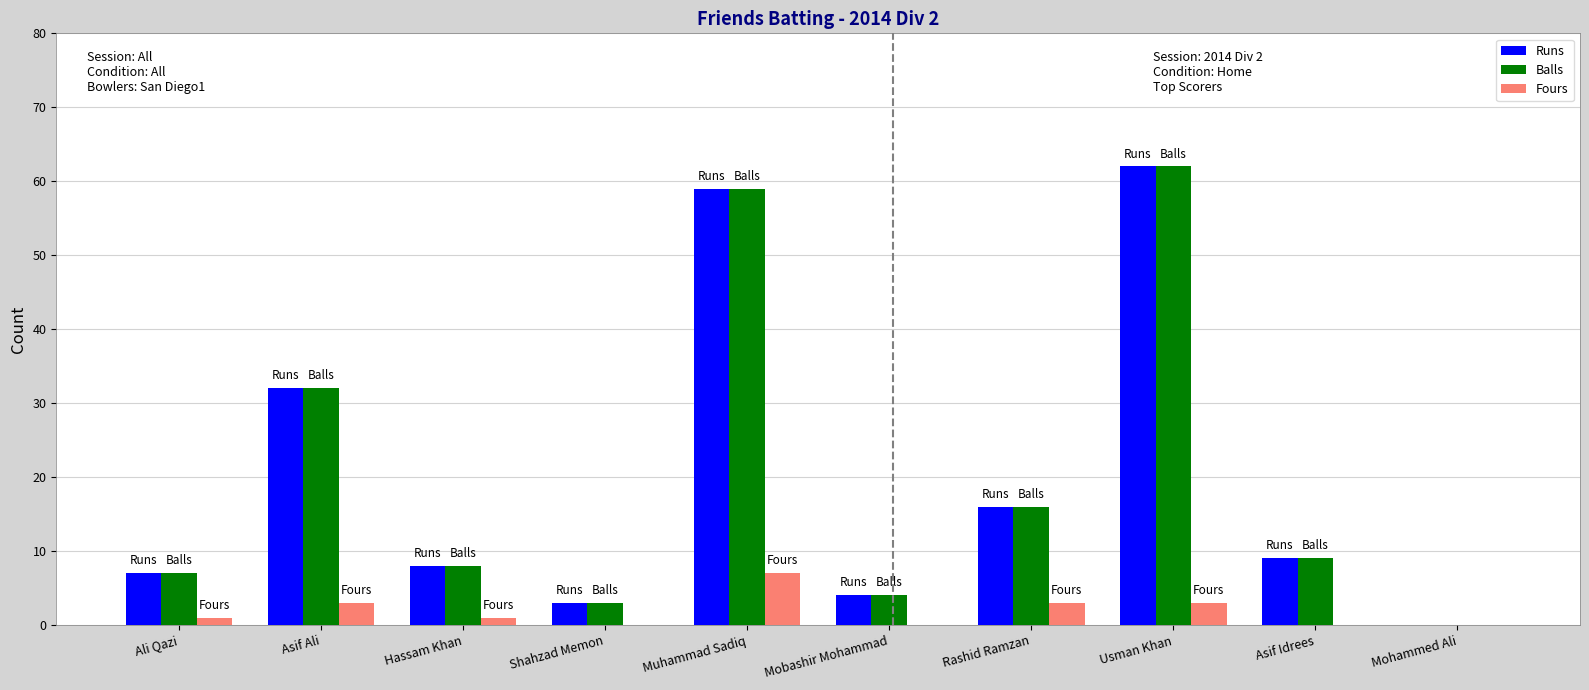

What is the highest value of the Balls series?

62